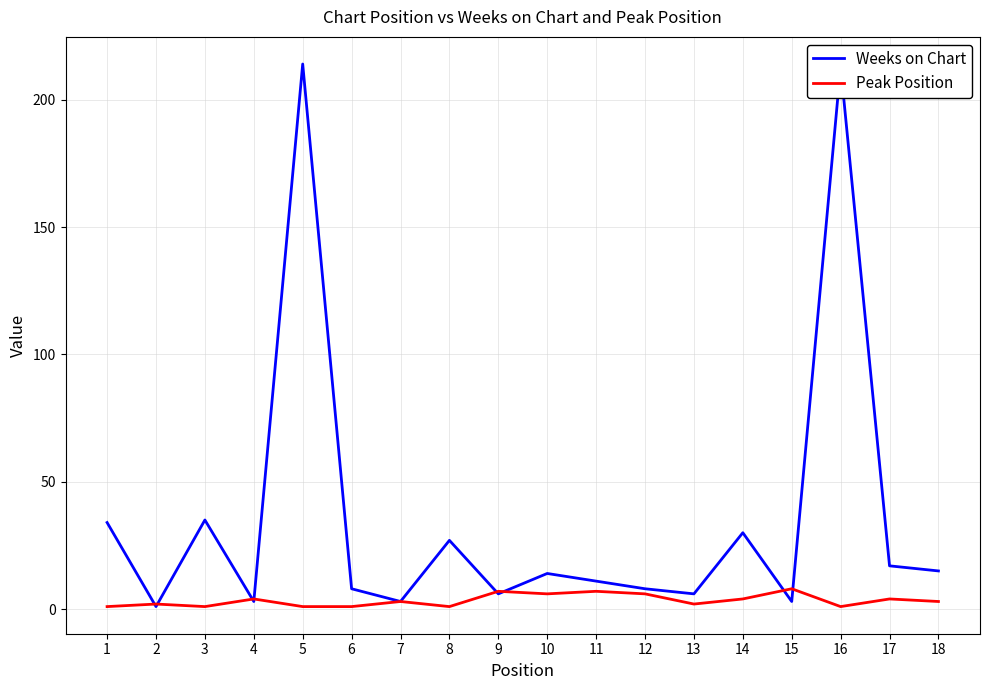

List the series in order of their overall mean, highest first.

Weeks on Chart, Peak Position